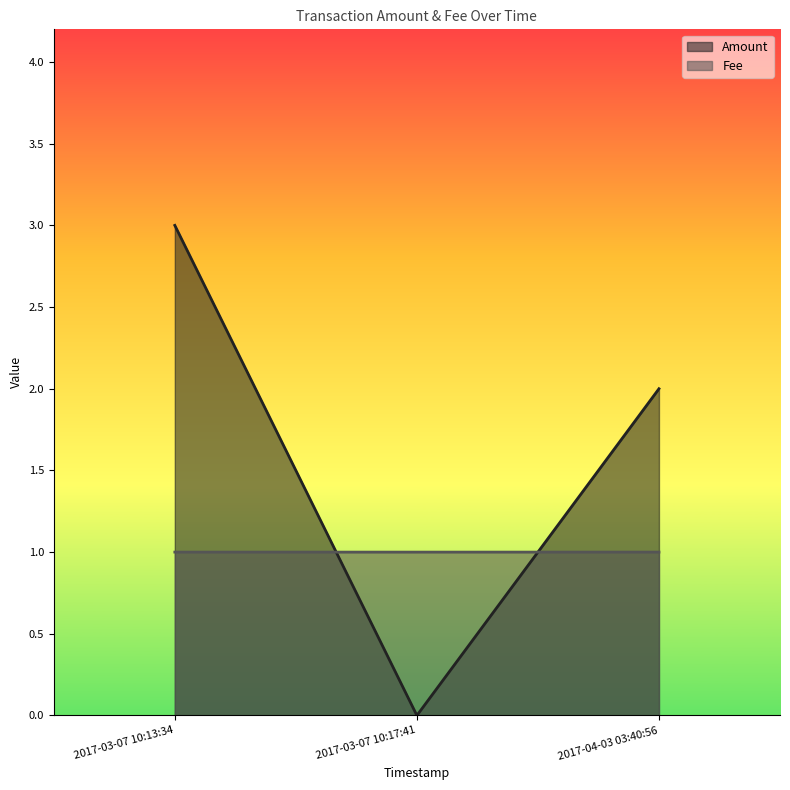

What is the maximum value for Amount?

3.0